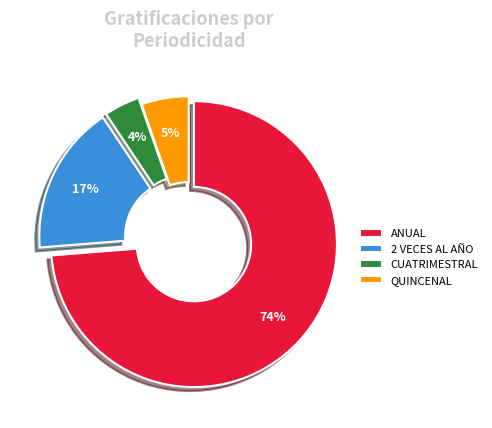

Which has a higher value, QUINCENAL or ANUAL?

ANUAL